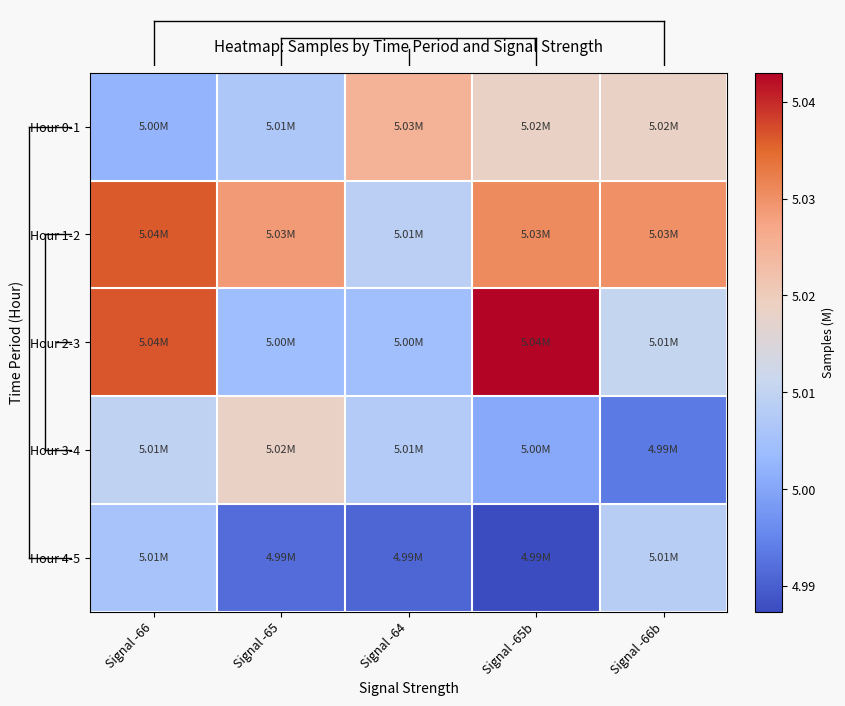

Rank the series by their average value, from lowest to highest.

Hour 4-5, Hour 3-4, Hour 0-1, Hour 2-3, Hour 1-2